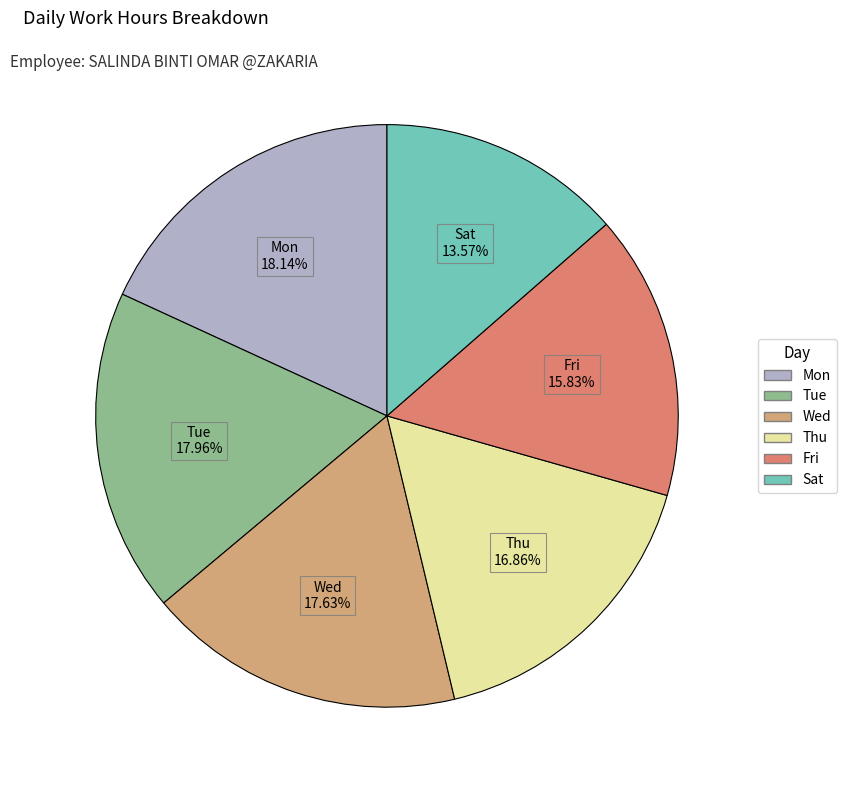

Is there any slice that represents more than half of the pie?

No